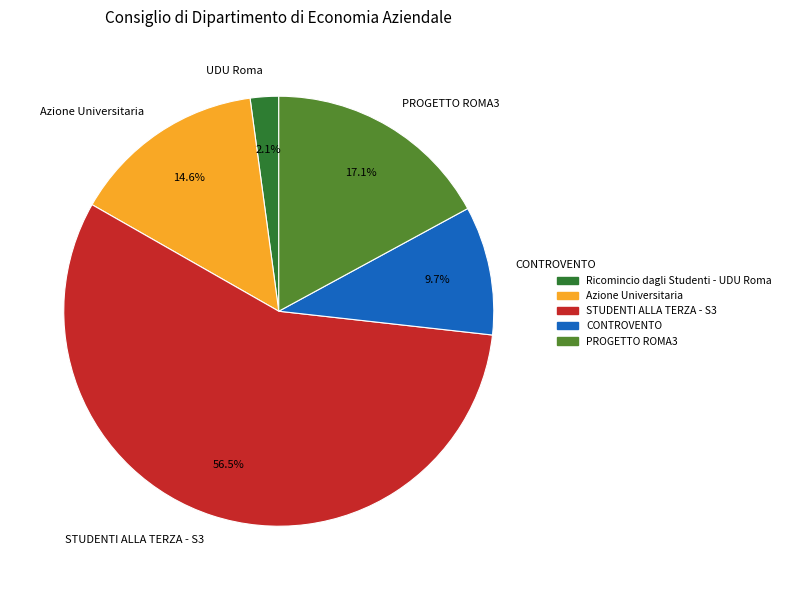

What is the smallest slice in the pie chart?

UDU Roma